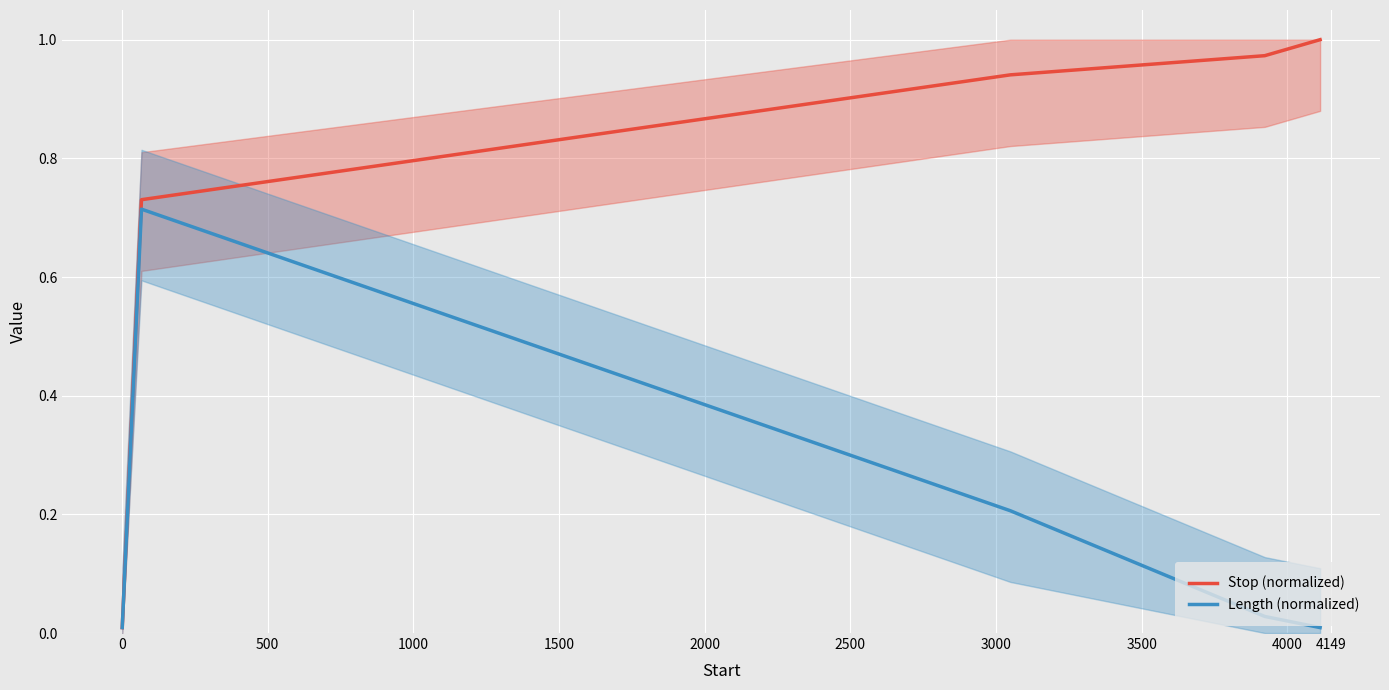

At 1500, list the series in order from smallest to largest.

Length (normalized), Stop (normalized)